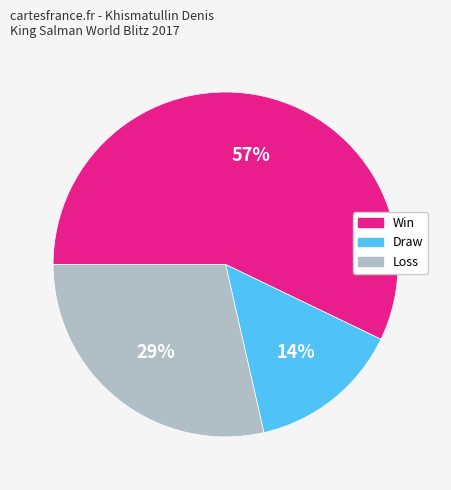

To the nearest percent, what is the difference between the largest and smallest slice percentages?

43%